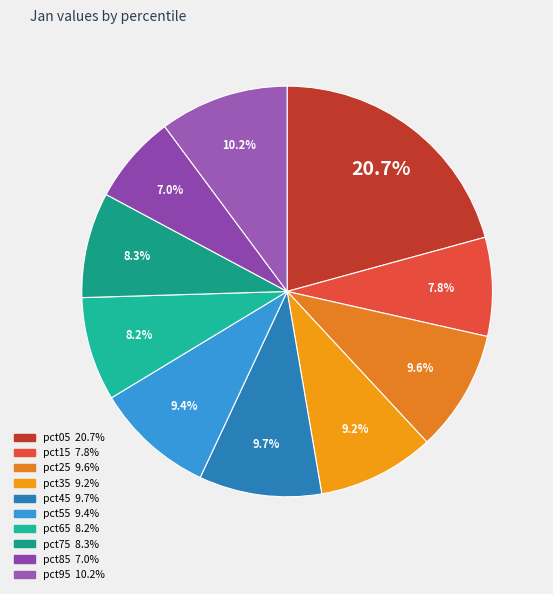

Does pct25 account for over 50% of the chart?

No